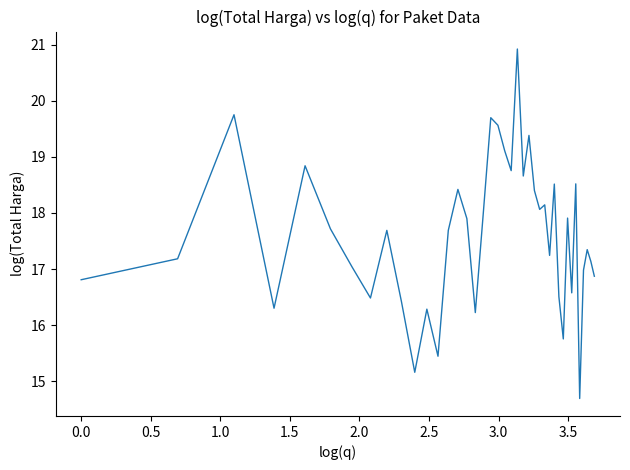

What is the difference between the maximum and minimum values?

6.2